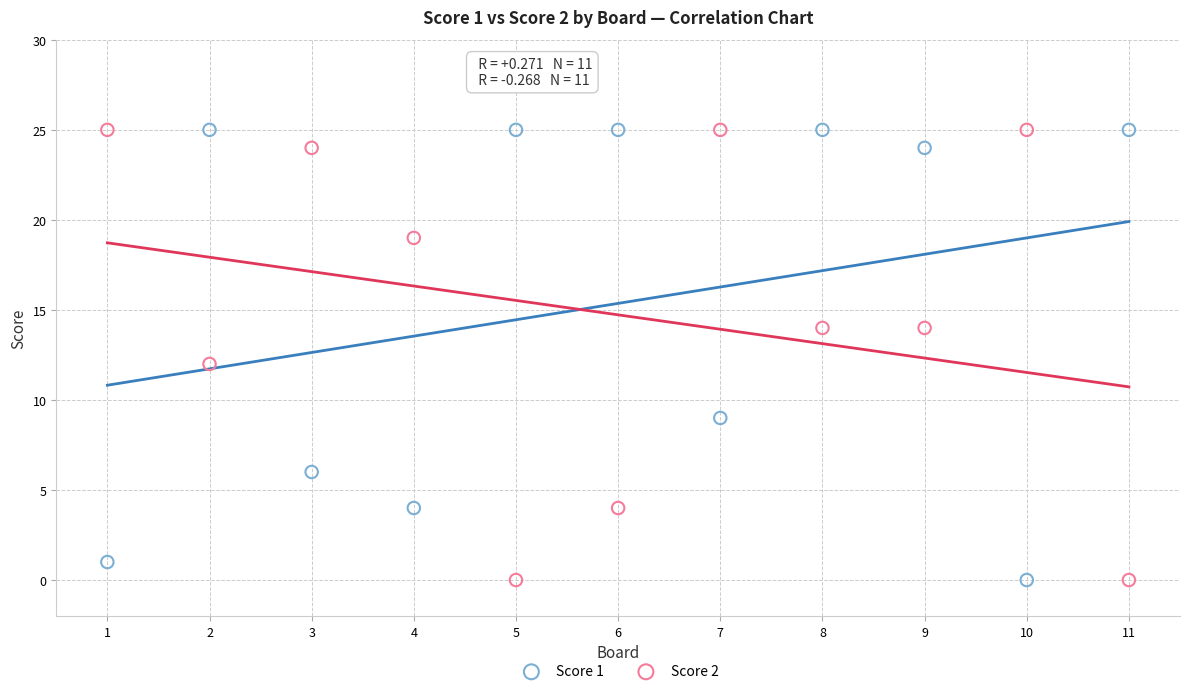

Across all data points, what is the range of X values (max minus min)?

10